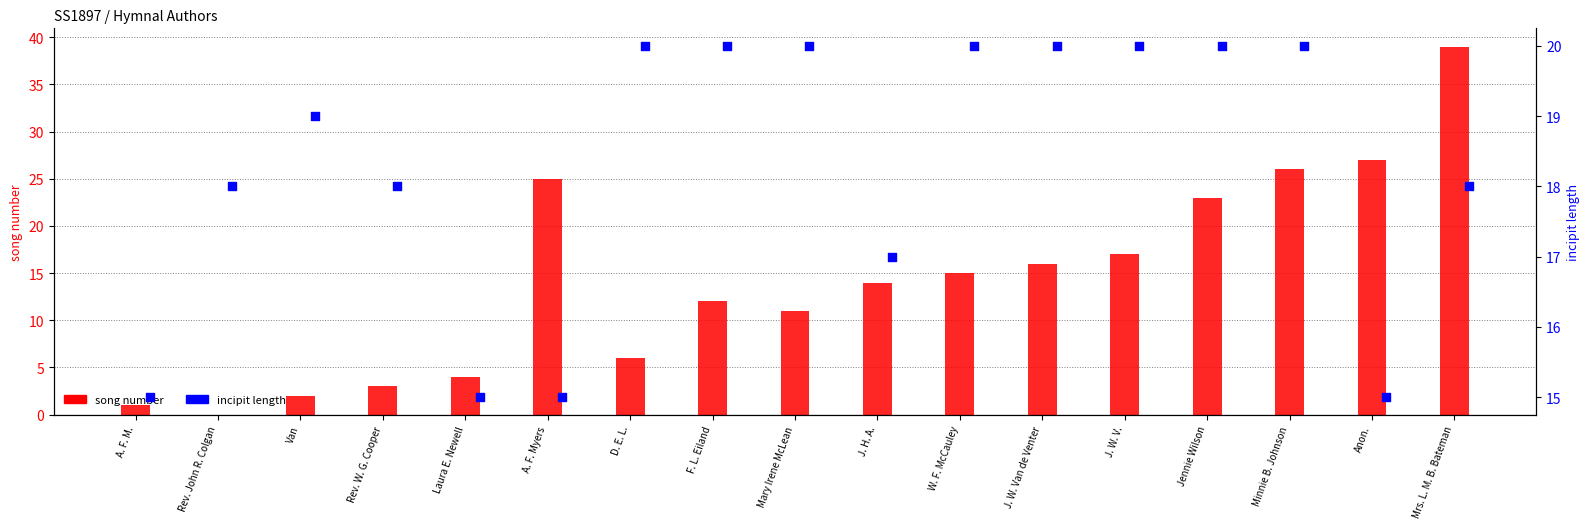

What is the total value across all series at Van?

21